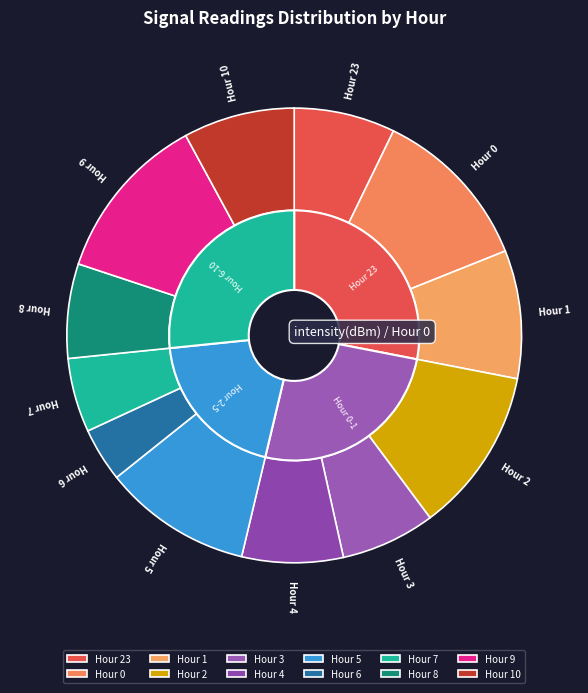

To the nearest percent, what is the difference between the 4 and 7 slice percentages?

2%